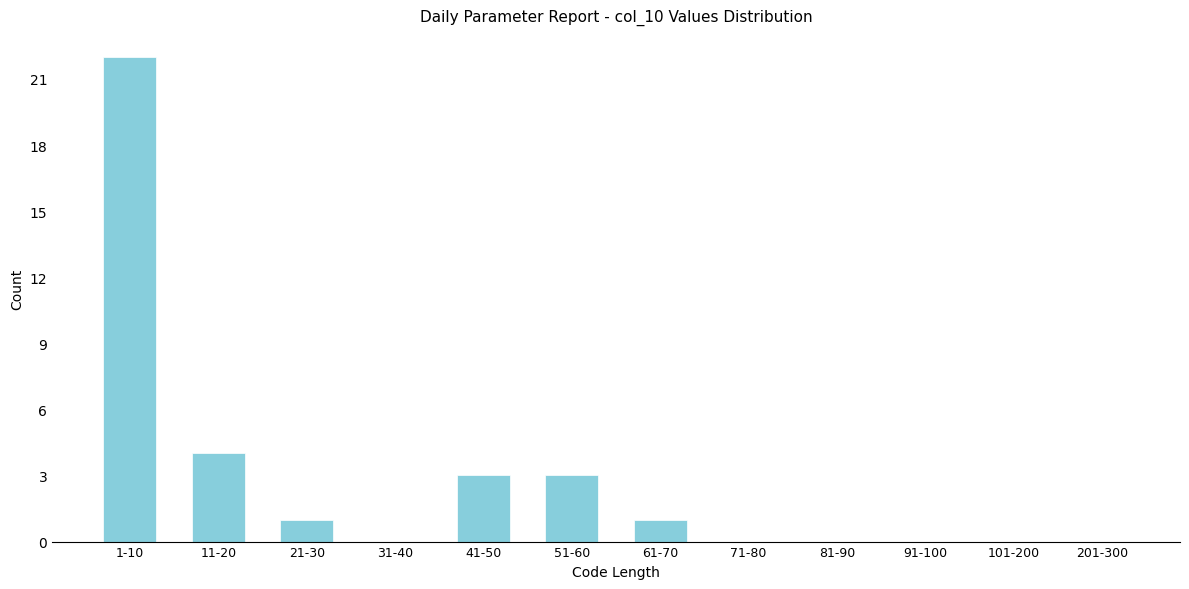

Reading left to right, list all the values displayed in this chart.

1-10=22	11-20=4	21-30=1	31-40=0	41-50=3	51-60=3	61-70=1	71-80=0	81-90=0	91-100=0	101-200=0	201-300=0